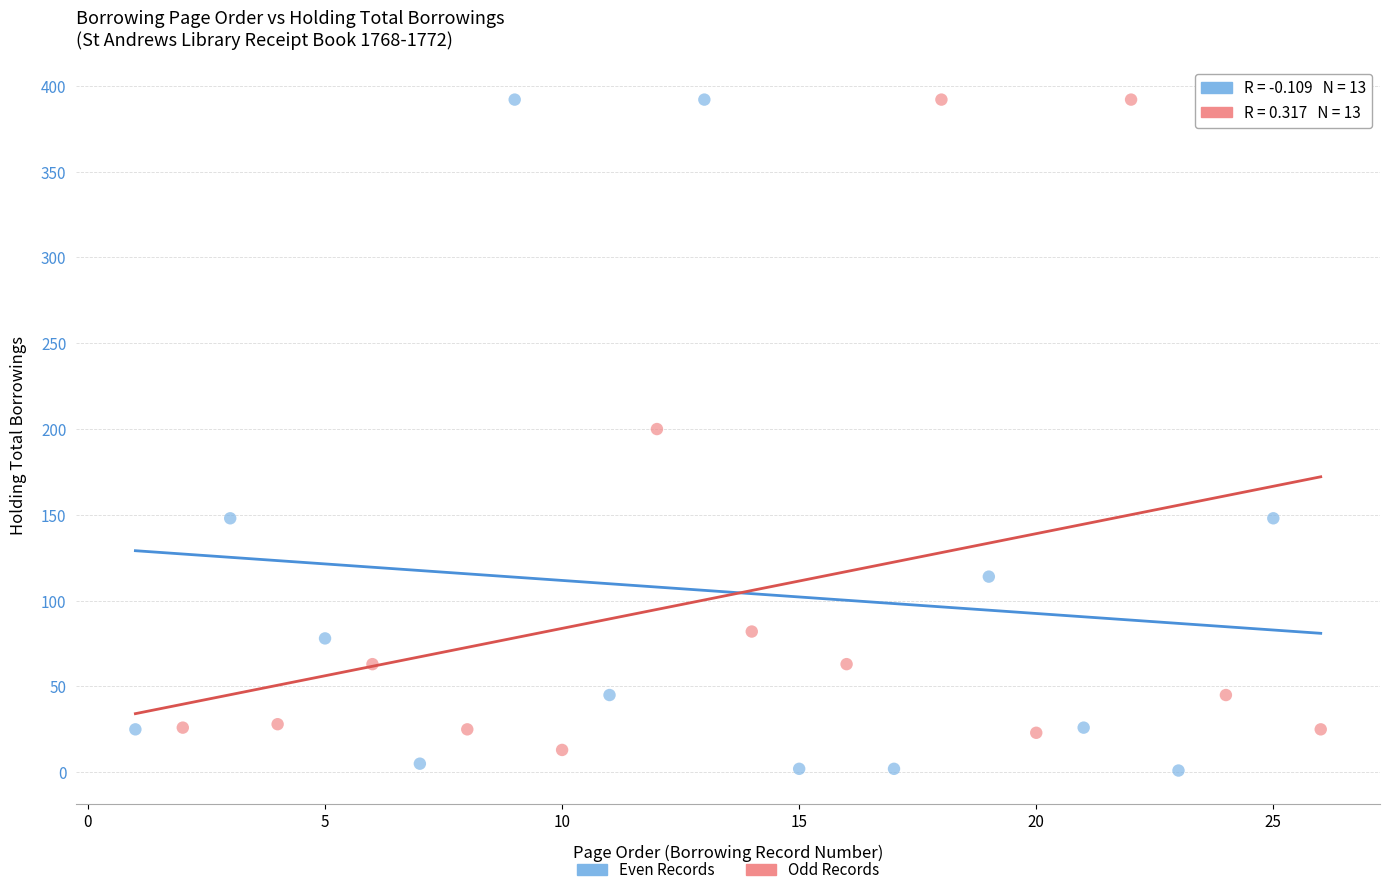

Which series has the widest spread of Y values?

Even Records